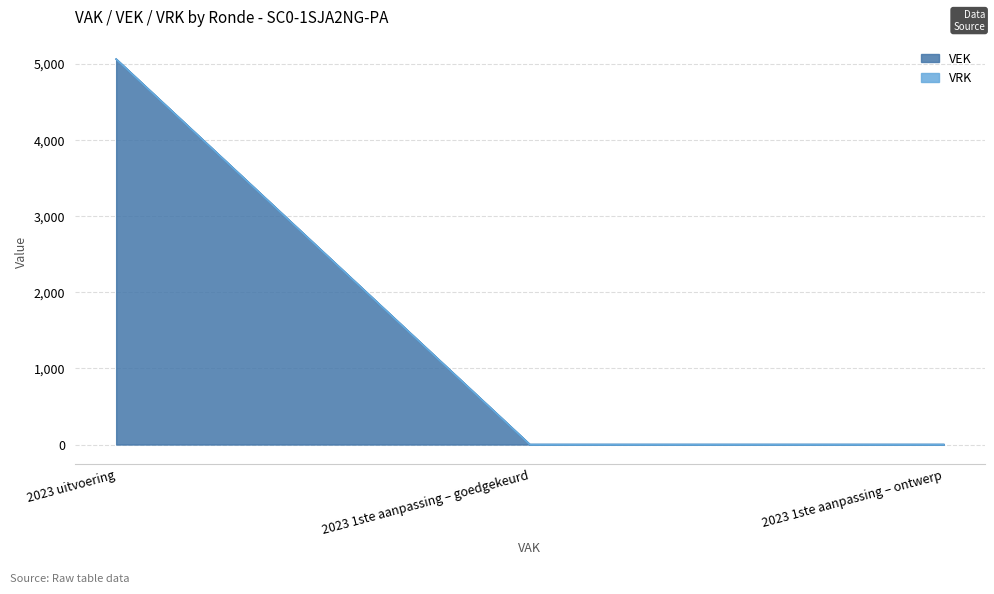

What is the difference between the values at 2023 1ste aanpassing – goedgekeurd and 2023 uitvoering?

5062